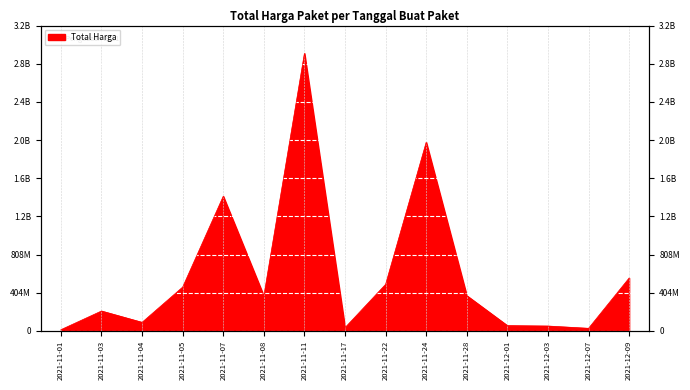

Approximately how many times larger is the value at 2021-11-22 compared to 2021-11-05?

1.1